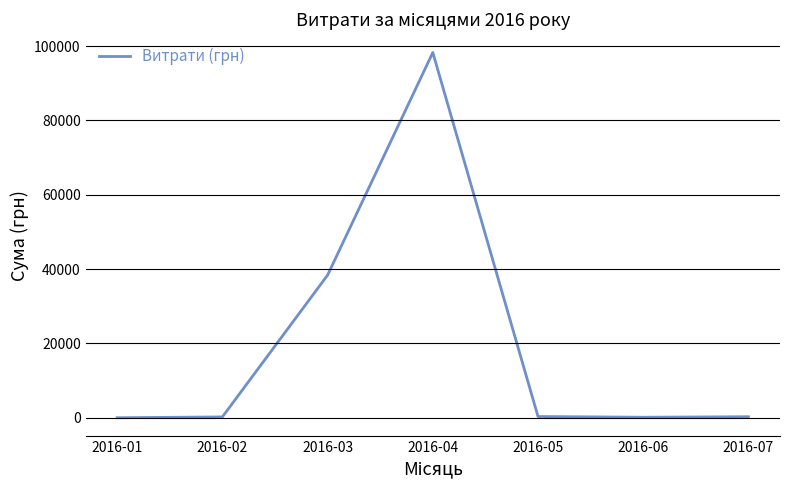

What is the greatest value displayed?

98263.7